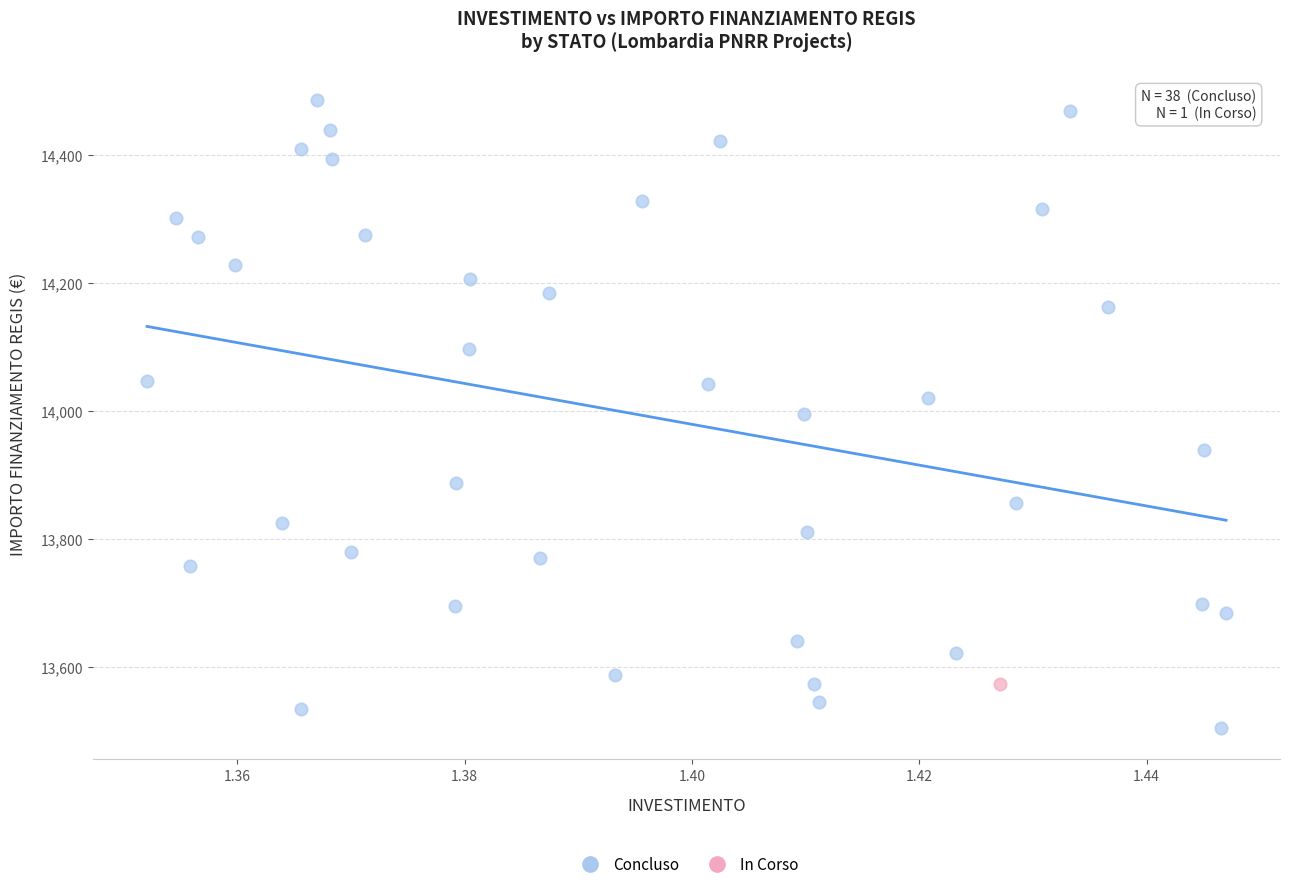

What are all the series names shown in the legend?

Concluso, In Corso